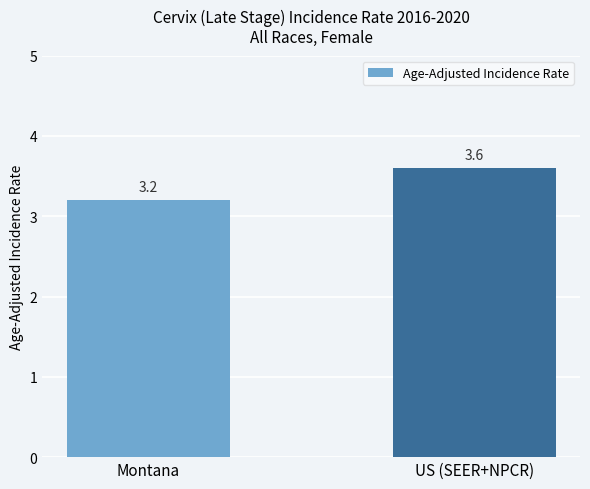

Count the number of categories in the chart.

2